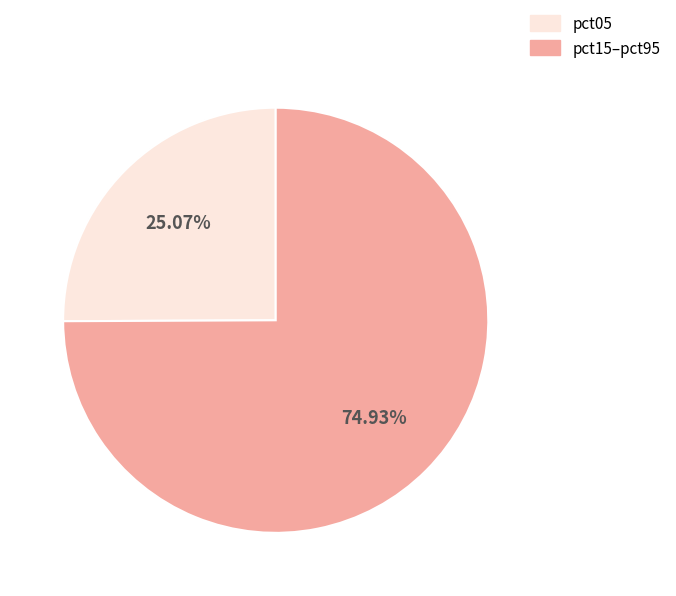

Is there any slice that represents more than half of the pie?

Yes